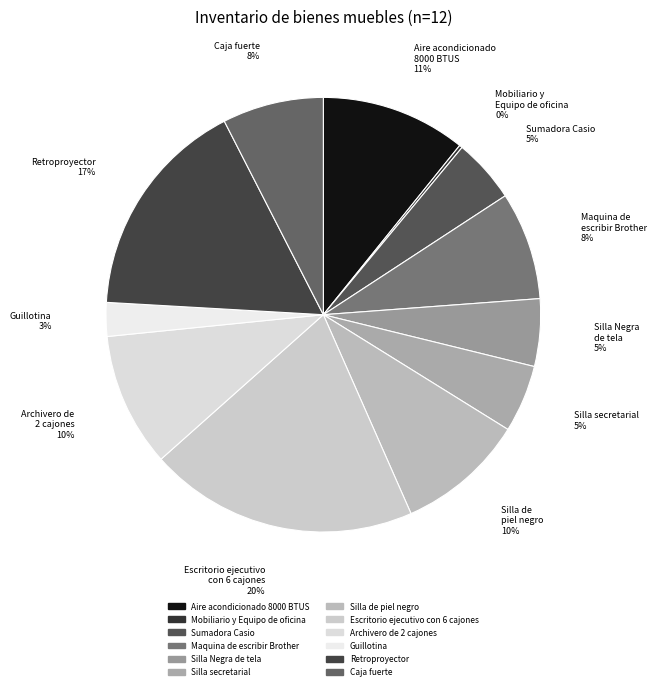

Is the sum of Maquina de escribir Brother and Silla Negra de tela greater than half?

No